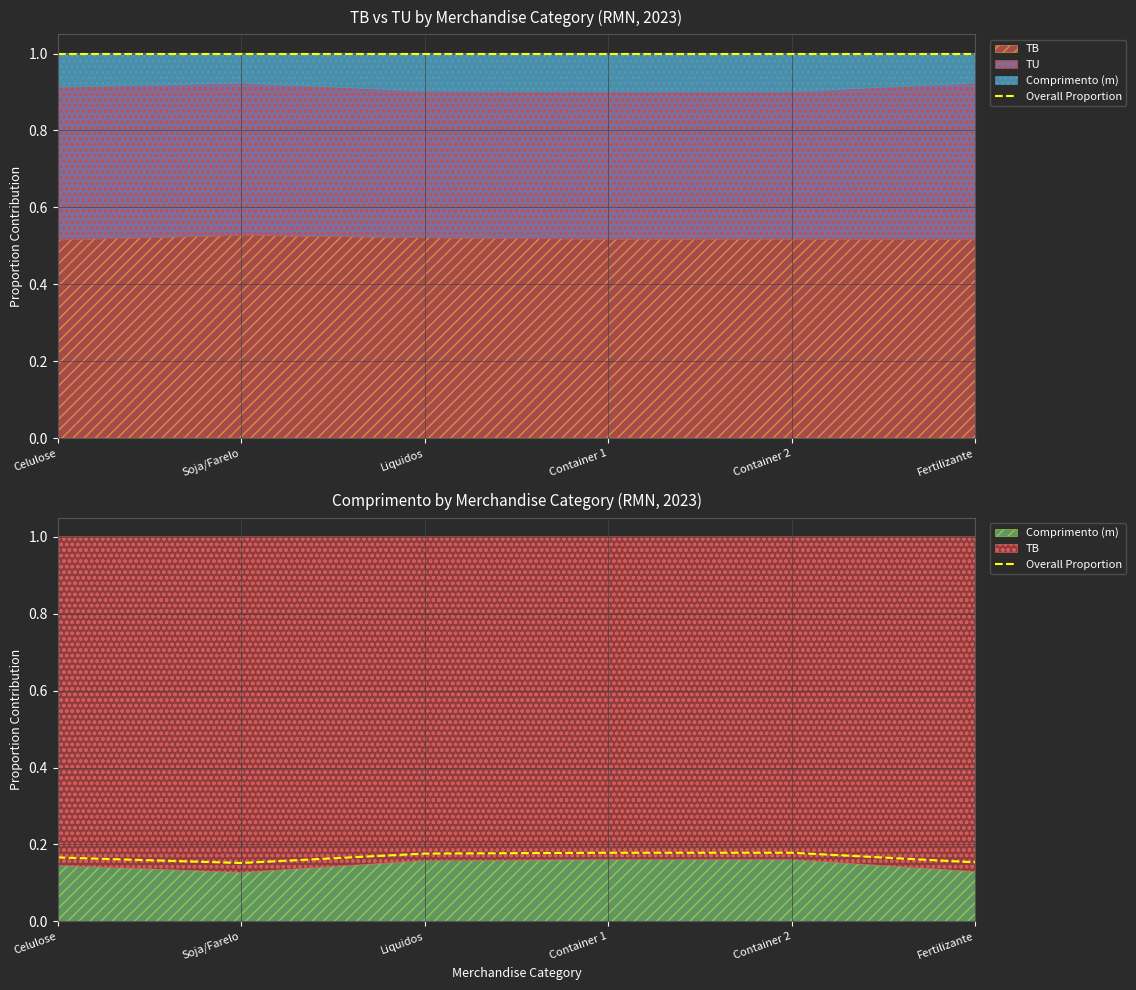

Which has a higher value, Container 1 or Container 2?

Container 1